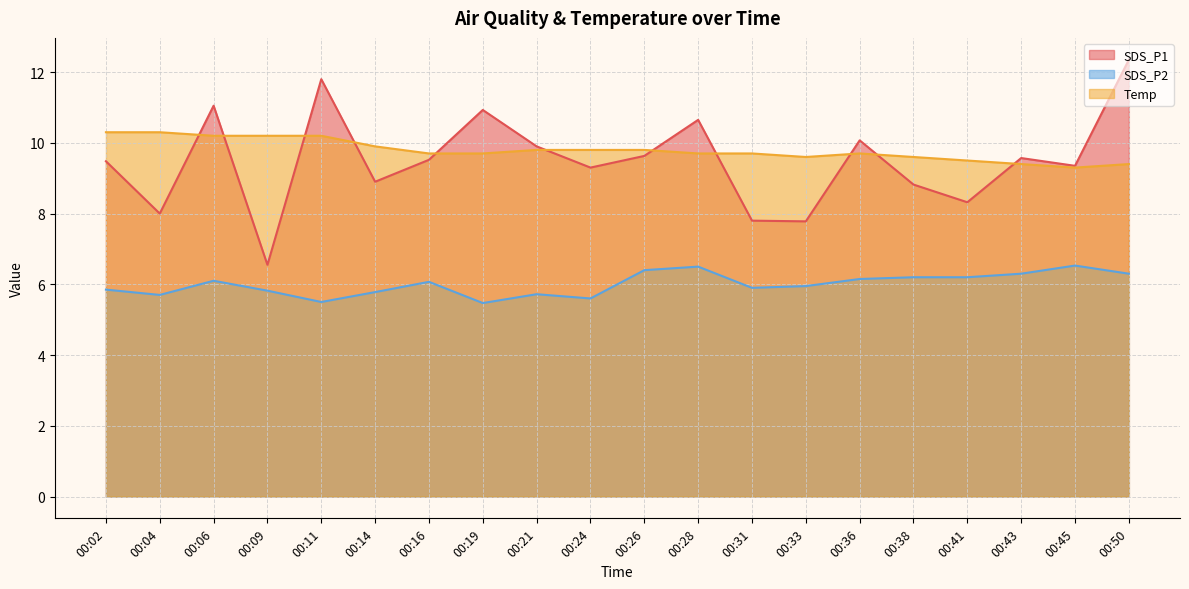

How many lines are shown in the chart?

3